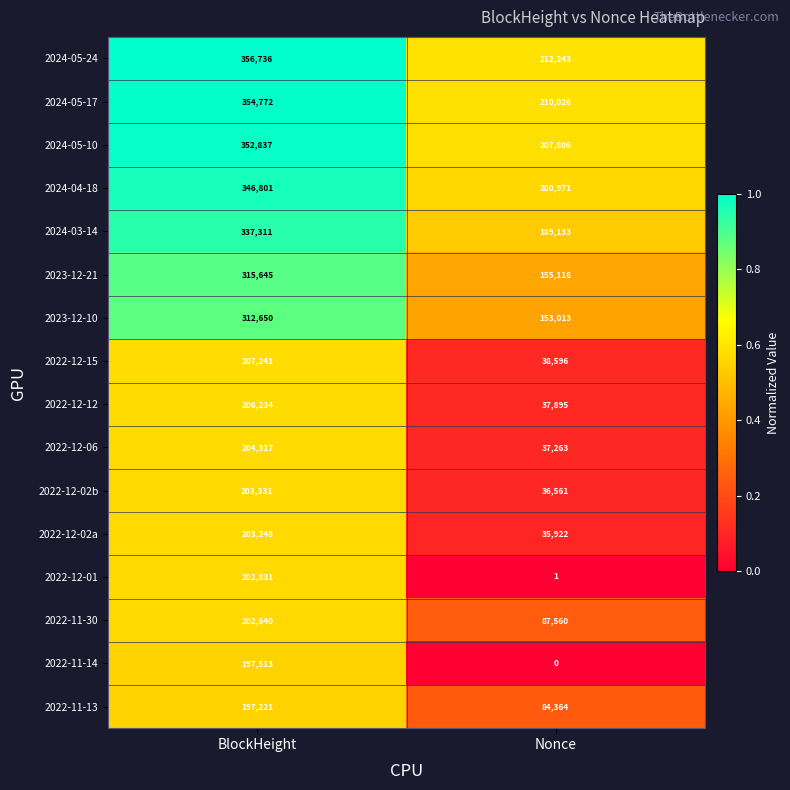

Which series has the widest spread of values?

2022-12-01